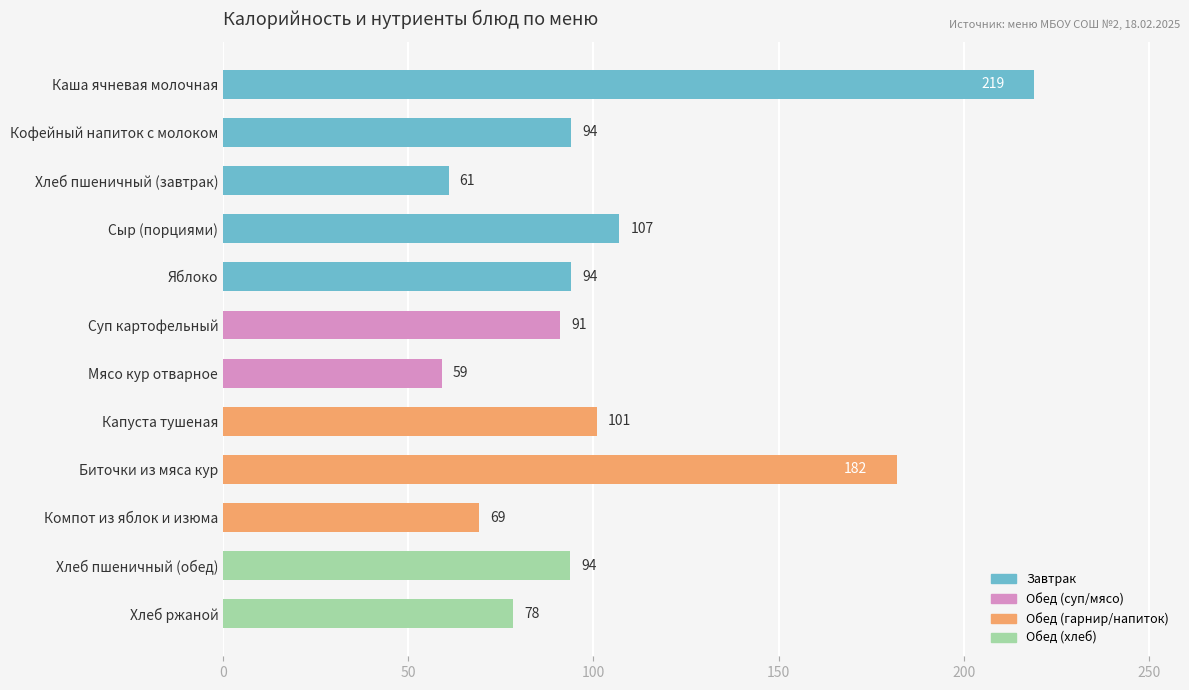

What is the smallest value displayed?

59.0